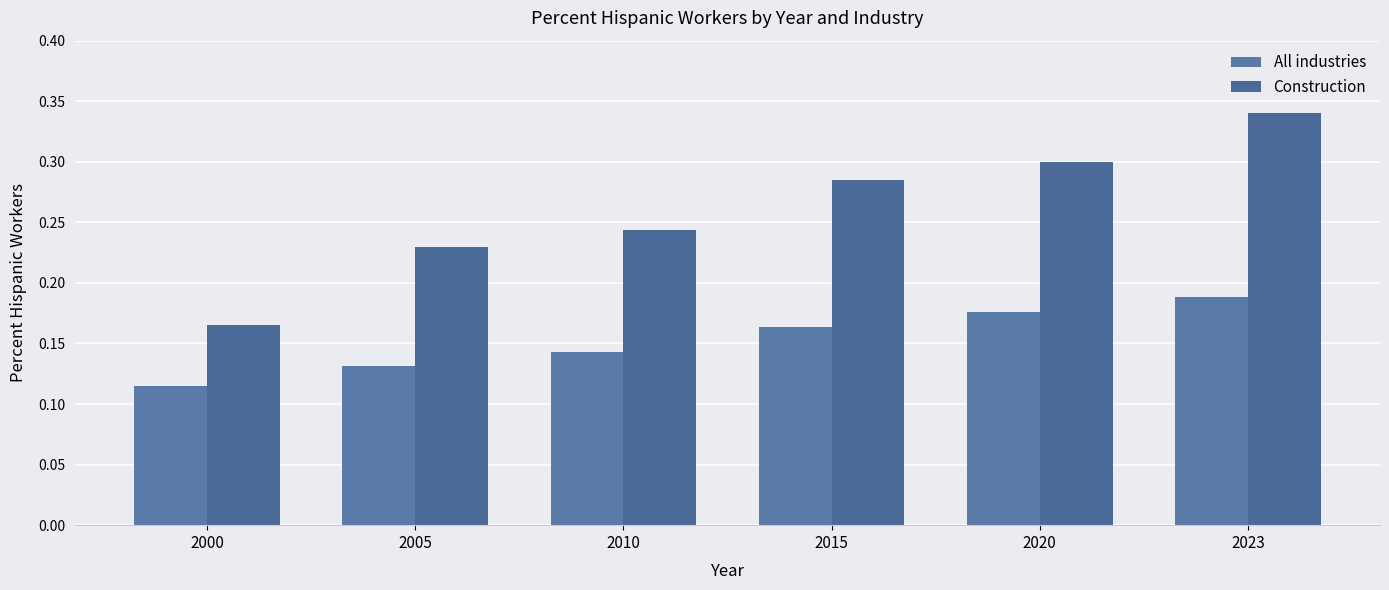

At which label is All industries closest to 0?

2000